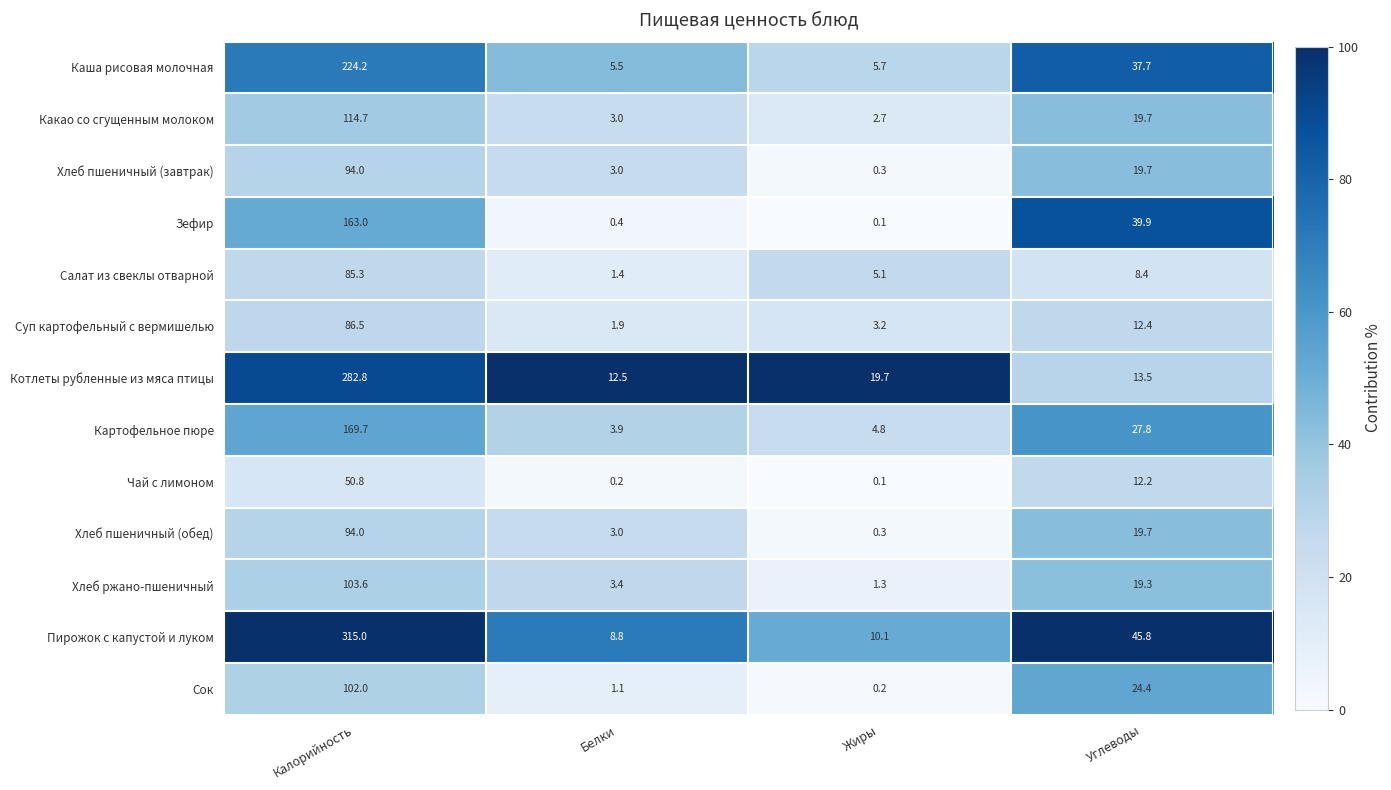

Where does the Салат из свеклы отварной series first go above 8?

Калорийность